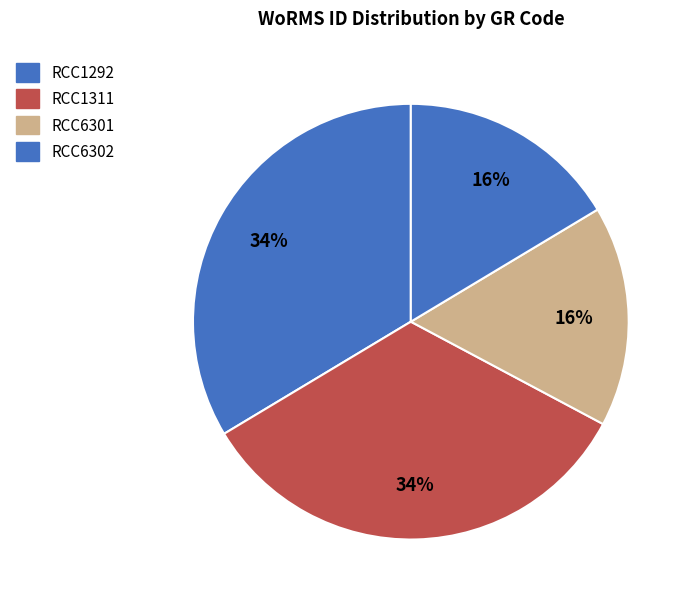

How many segments does this pie chart have?

4